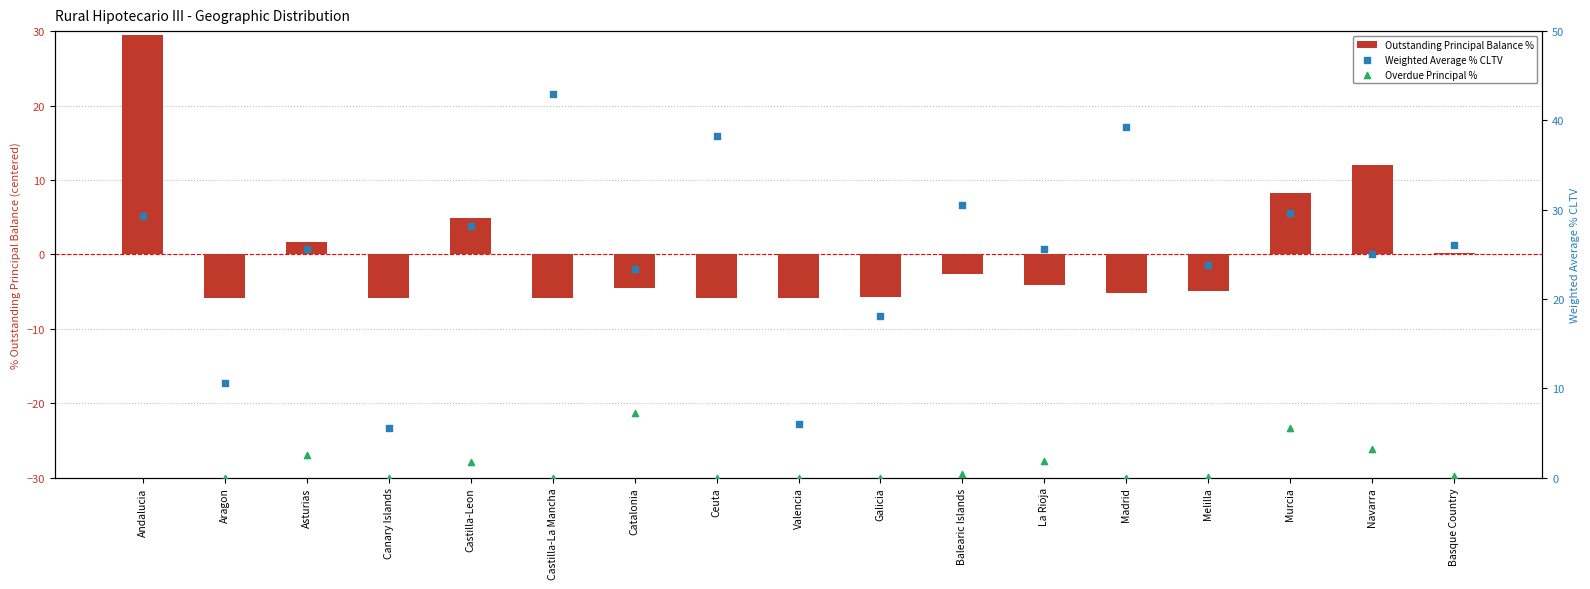

Which series reaches the minimum Y coordinate?

Outstanding Principal Balance %